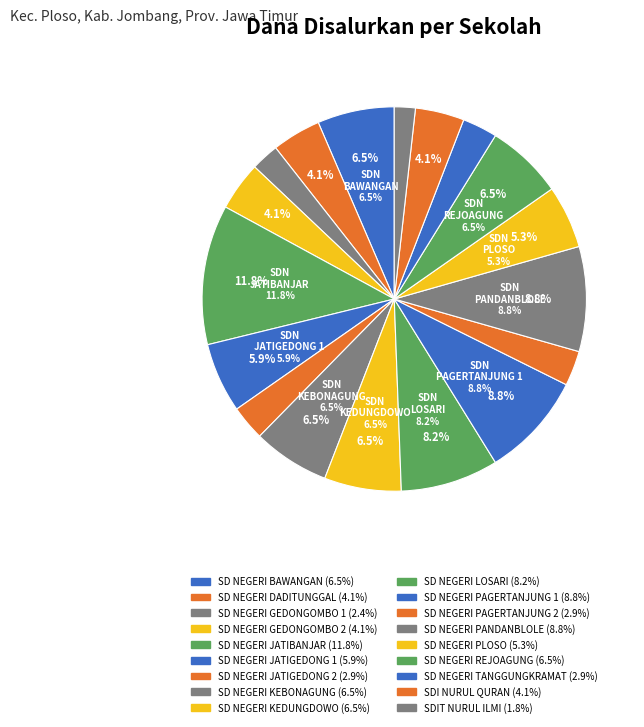

What percentage is the SD NEGERI BAWANGAN slice, to the nearest percent?

6%